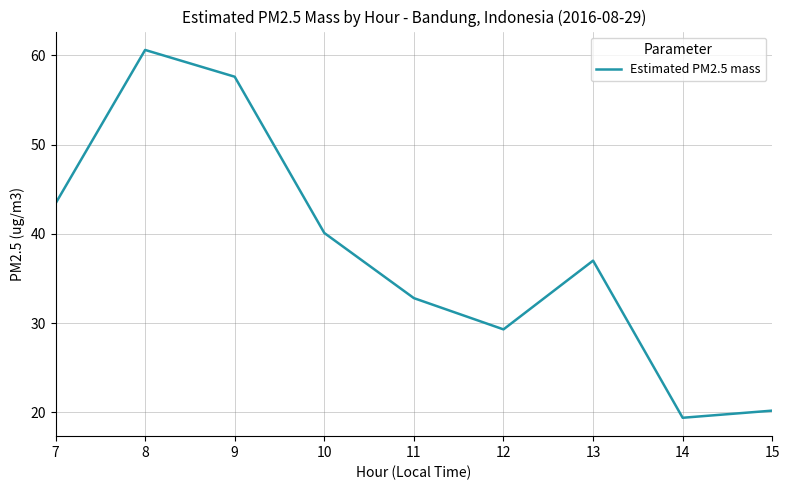

What is the change in value from 14 to 15?

+0.8